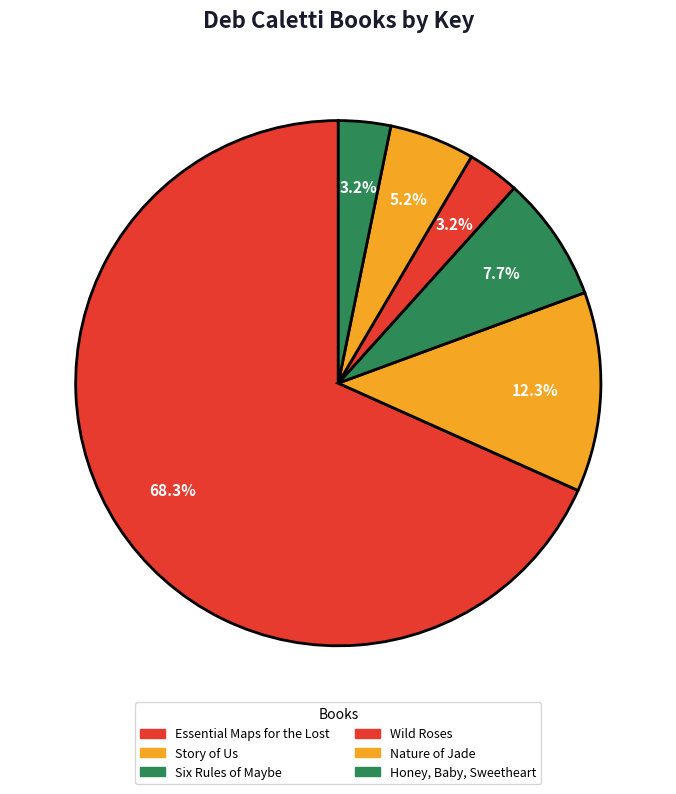

Which category has the smallest portion of the pie?

Honey, Baby, Sweetheart